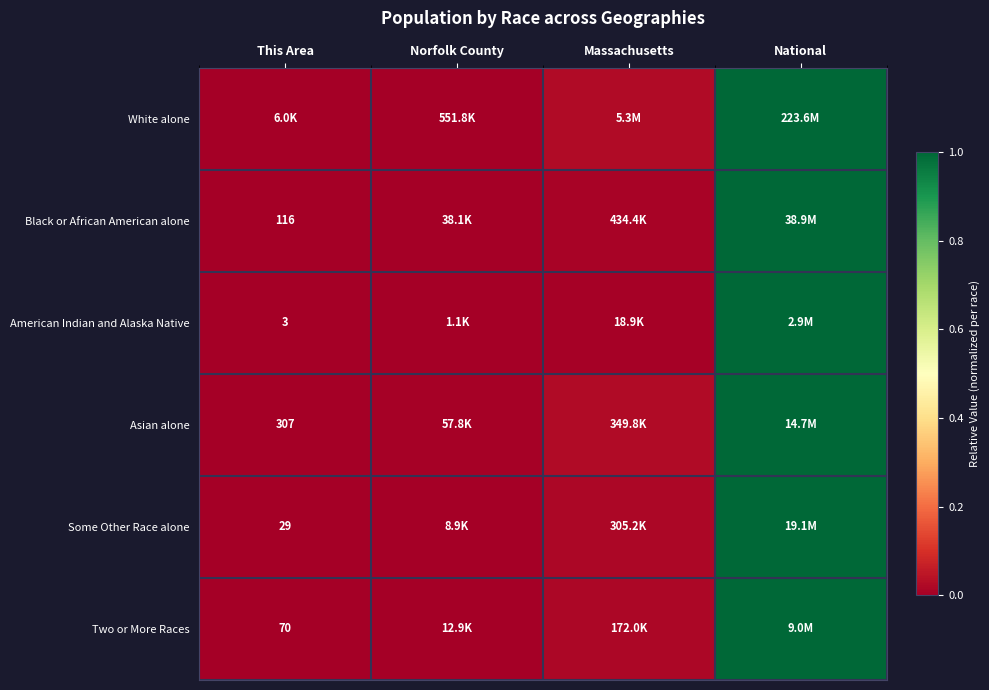

Count the number of data series in this chart.

6